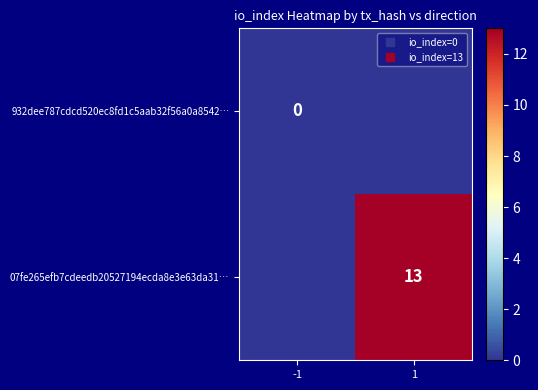

What is the maximum value shown in the chart?

13